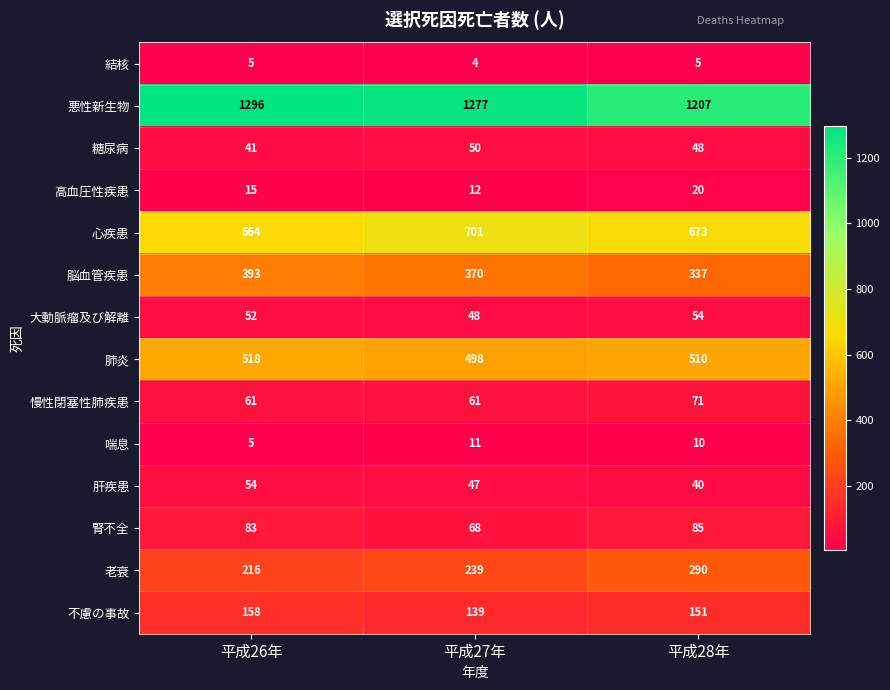

What is the difference between the highest and lowest values at 平成26年?

1291